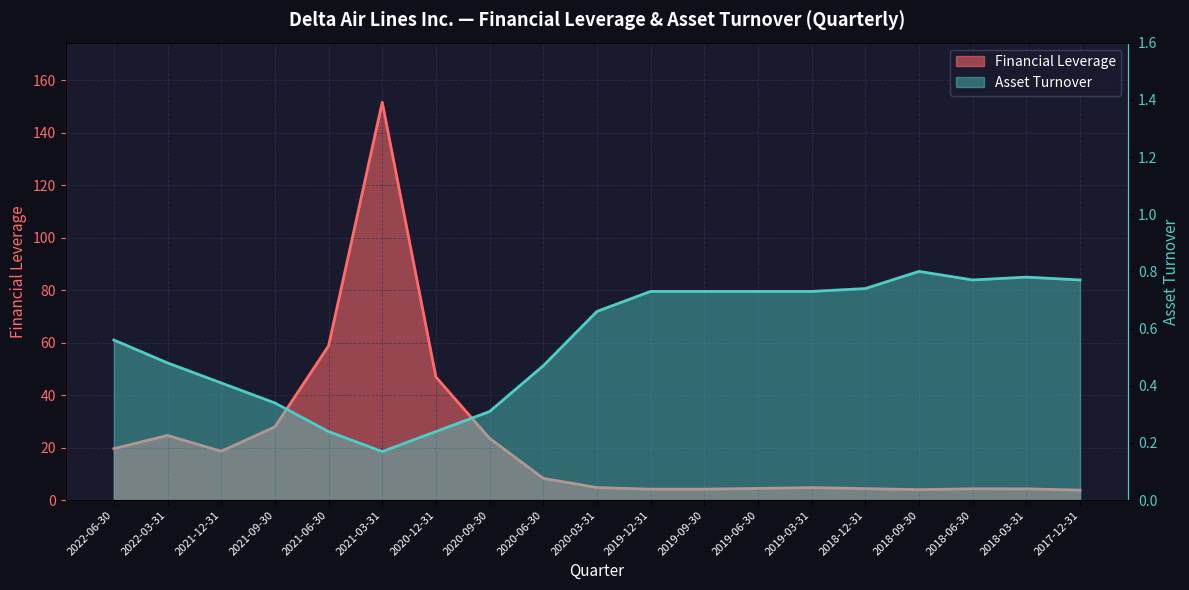

Reading left to right, transcribe all the data shown in this chart.

Financial Leverage: 19.6	24.7	18.6	27.9	58.8	151.6	46.9	23.6	8.3	4.8	4.2	4.2	4.5	4.8	4.4	4.0	4.3	4.3	3.8
Asset Turnover: 0.6	0.5	0.4	0.3	0.2	0.2	0.2	0.3	0.5	0.7	0.7	0.7	0.7	0.7	0.7	0.8	0.8	0.8	0.8